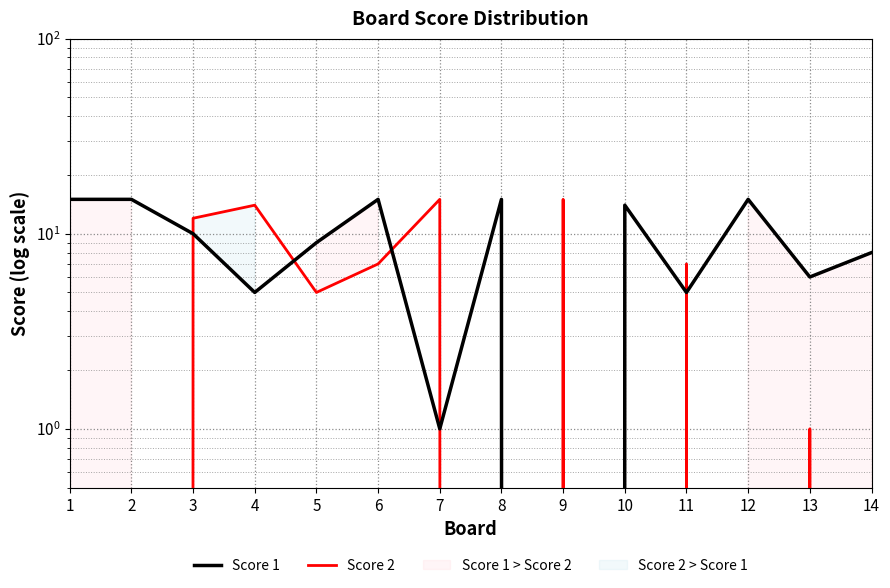

How many values in the Score 1 series are below 10?

7